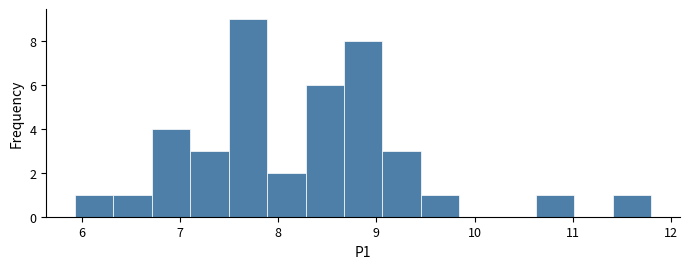

Read against the x-axis, roughly where is the centre of the tallest bar?

7.7